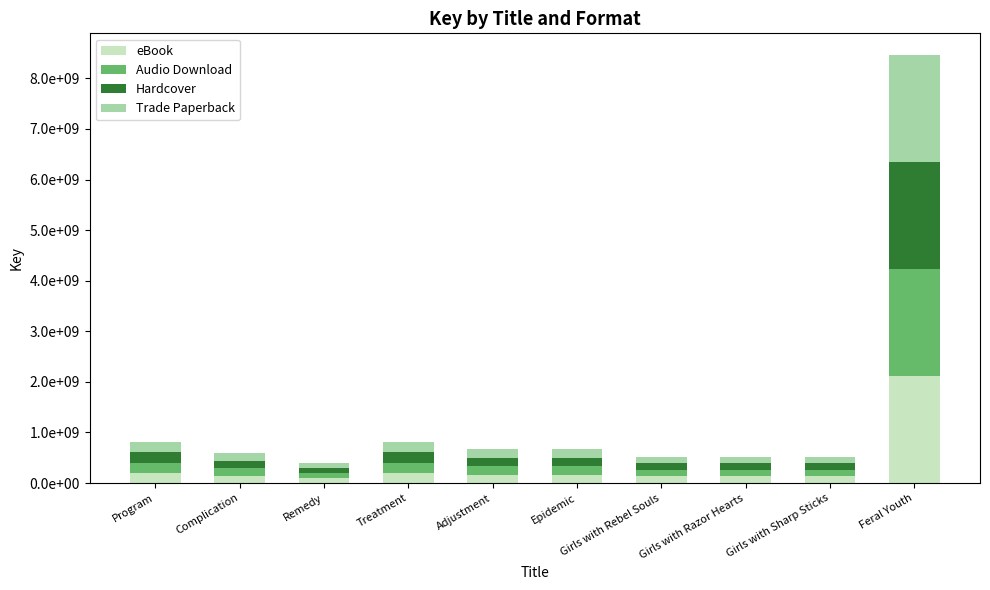

Between Remedy and Treatment, which series saw the biggest shift?

eBook